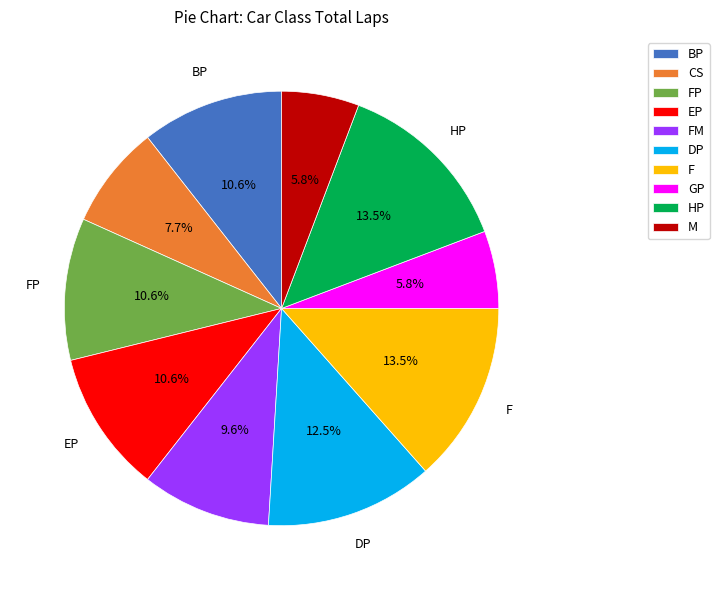

To the nearest percent, what is the average slice percentage?

10%